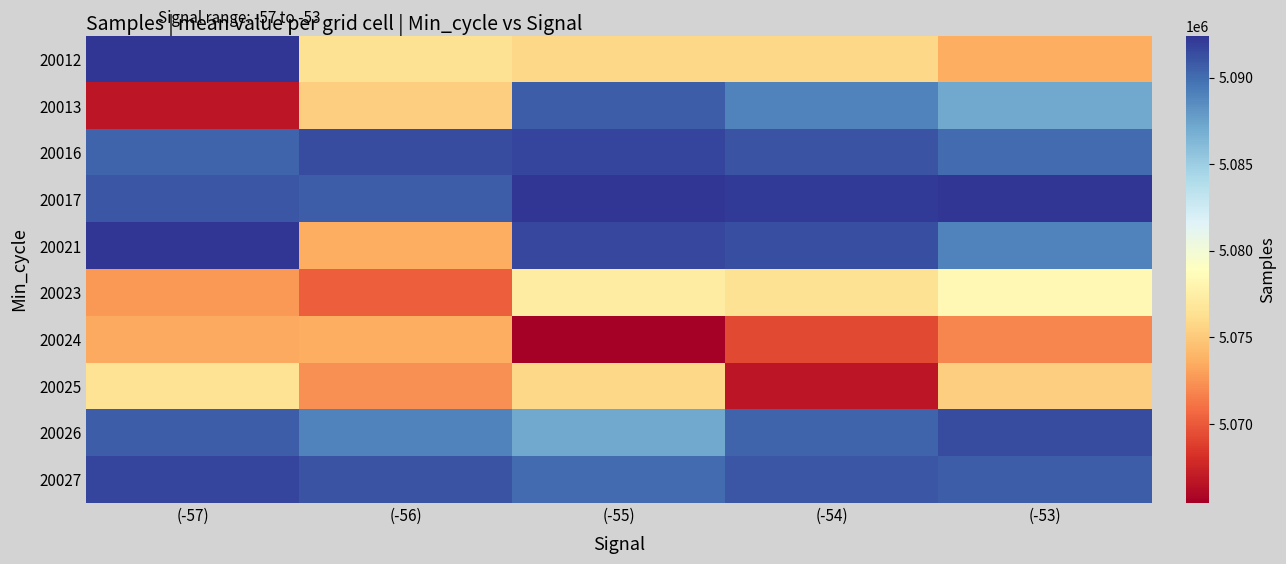

Between (-57) and (-56), which series saw the biggest shift?

20021